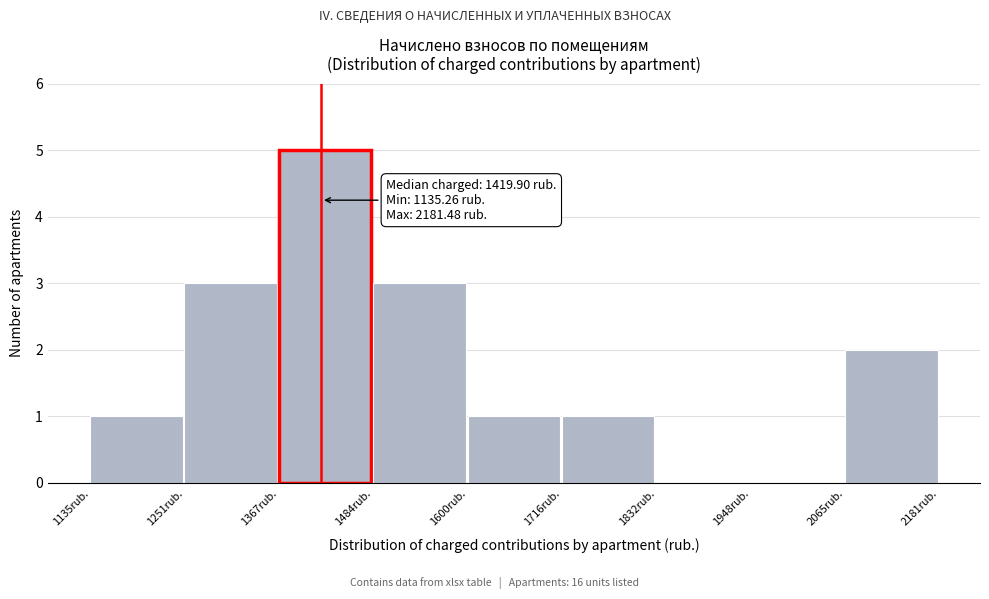

Over which range of the x-axis is the bar tallest?

1360 to 1480